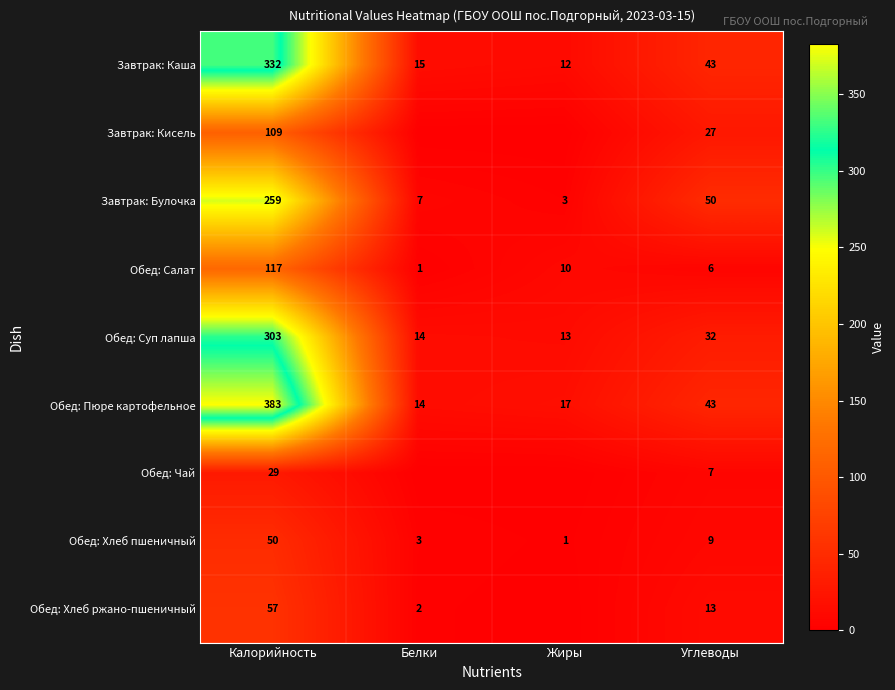

Is the value of Обед: Хлеб ржано-пшеничный at Белки greater than the value of Обед: Суп лапша at Жиры?

No